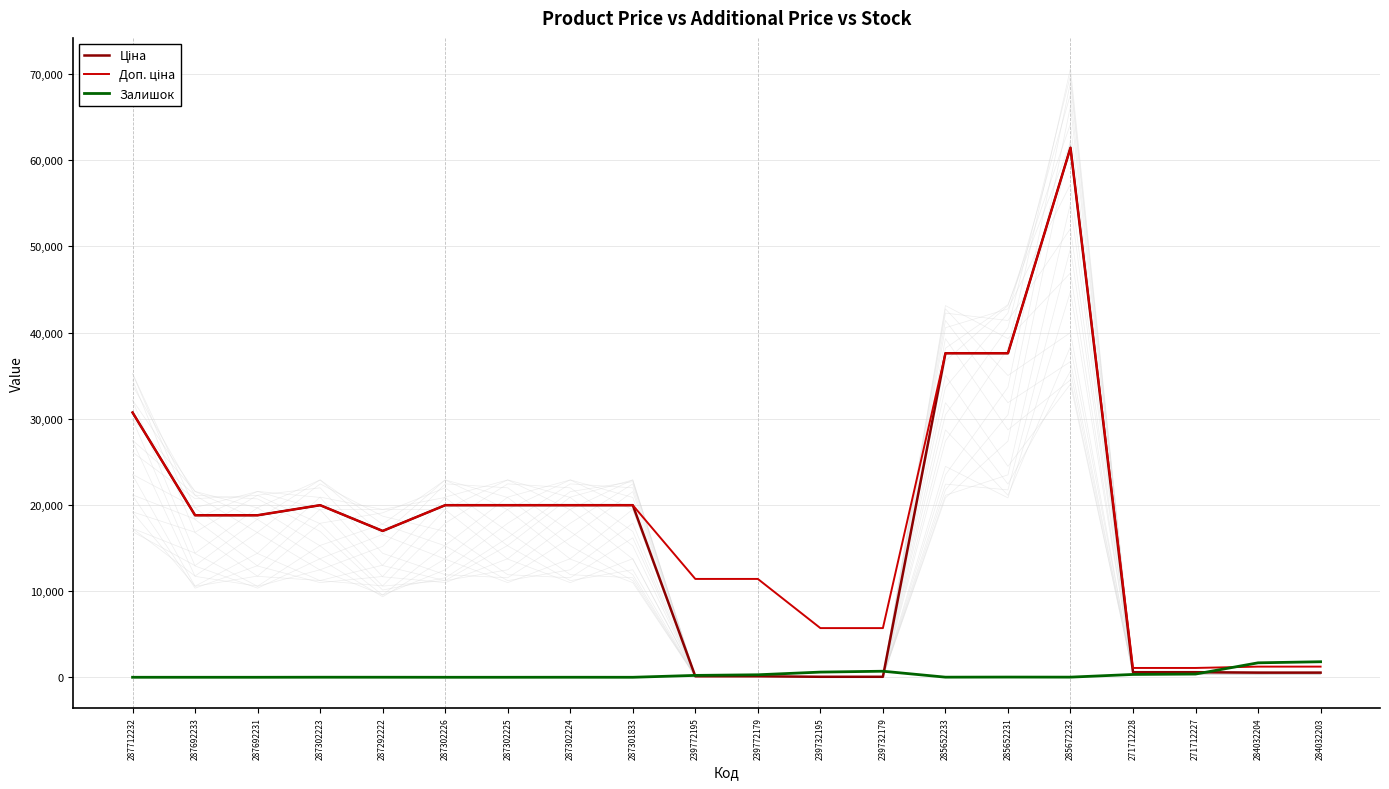

True or false: Ціна has a value of 114.1 at 239772179.

True